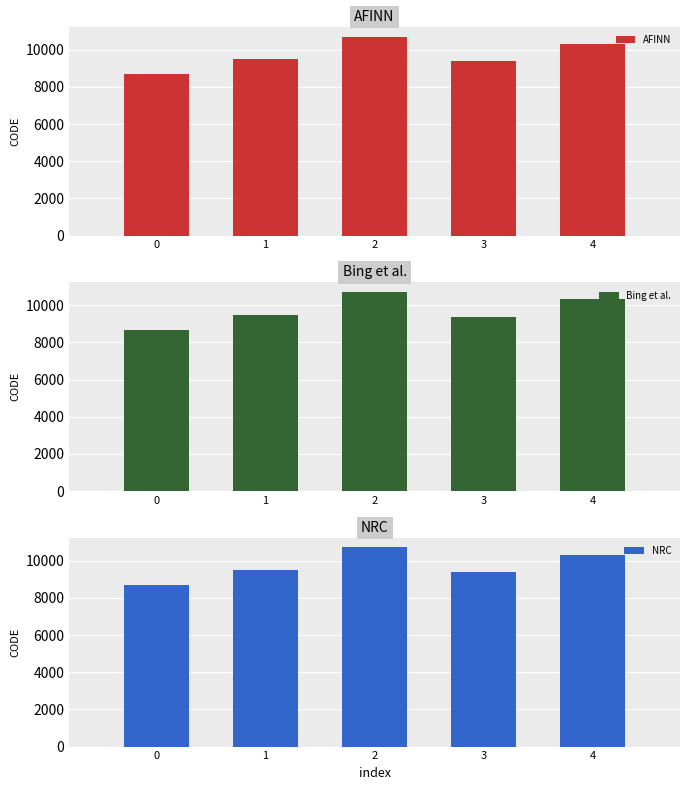

Reading left to right, what are all the values shown in this chart?

AFINN: 0=8676	1=9483	2=10707	3=9375	4=10323
Bing et al.: 0=8676	1=9483	2=10707	3=9375	4=10323
NRC: 0=8676	1=9483	2=10707	3=9375	4=10323